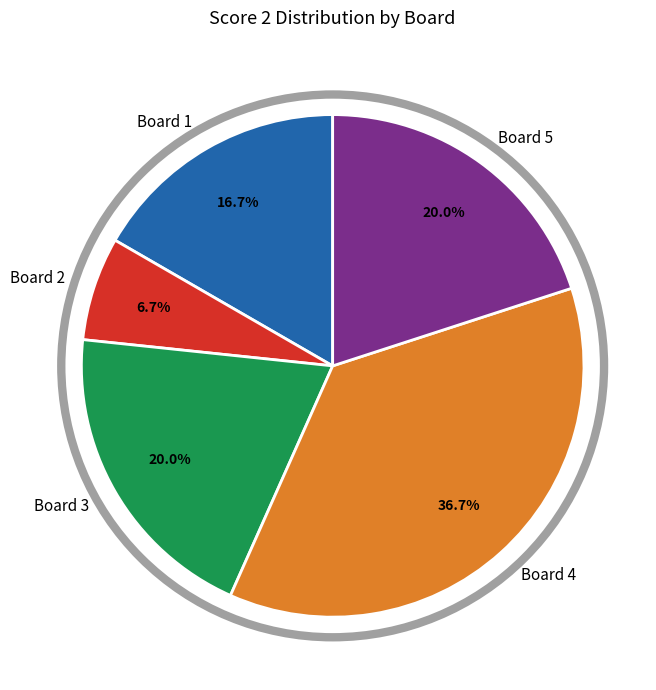

How many segments does this pie chart have?

5